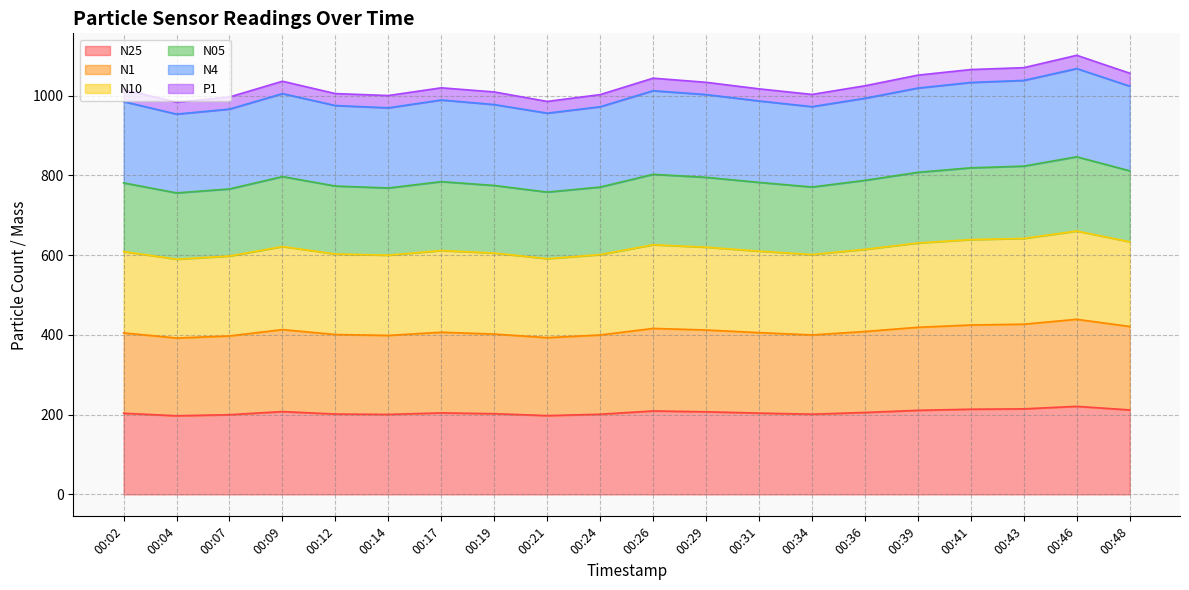

Where is the first local maximum for N25?

00:09